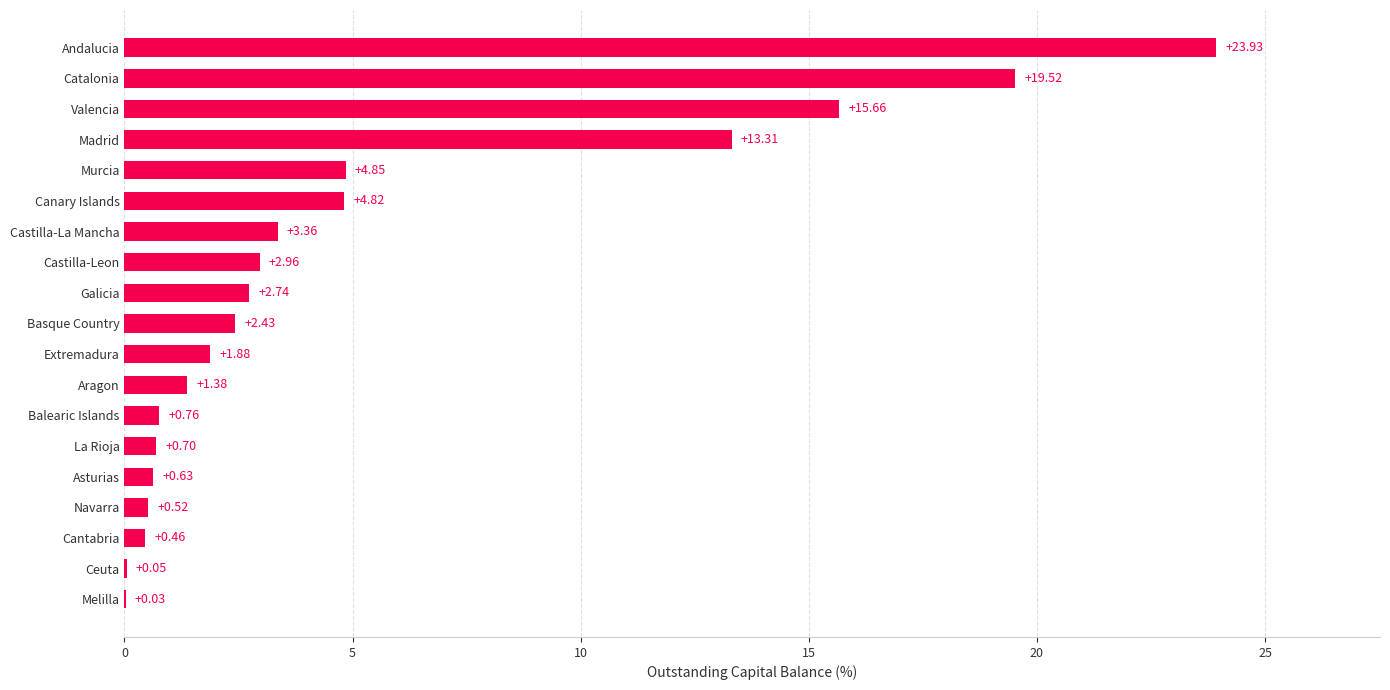

What is the sum of all values?

100.0